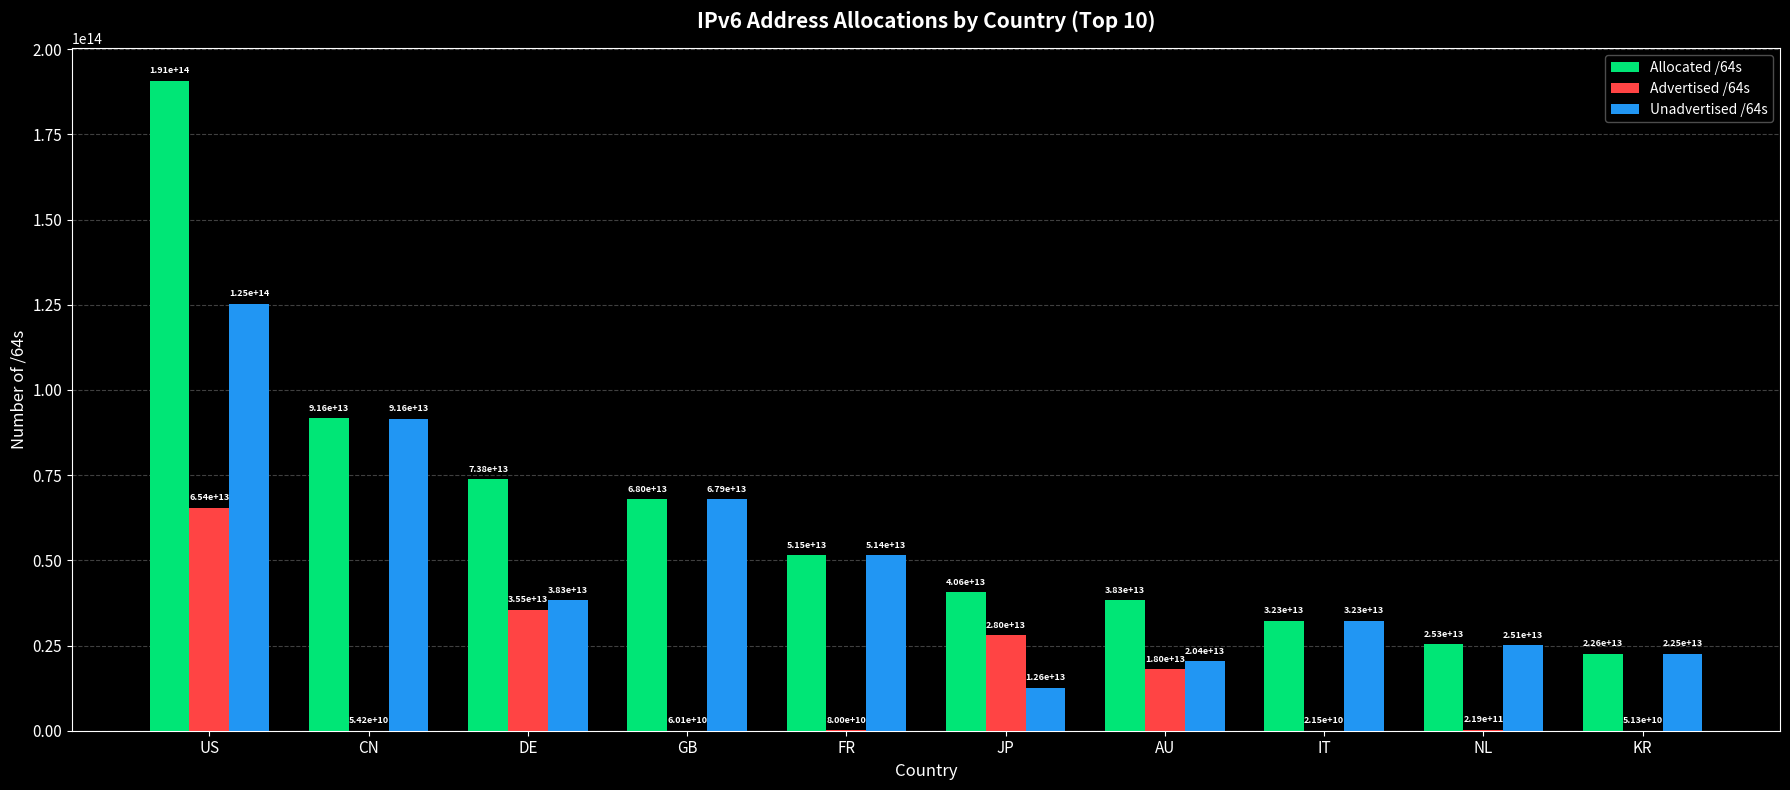

At which label does Advertised /64s reach its peak?

US